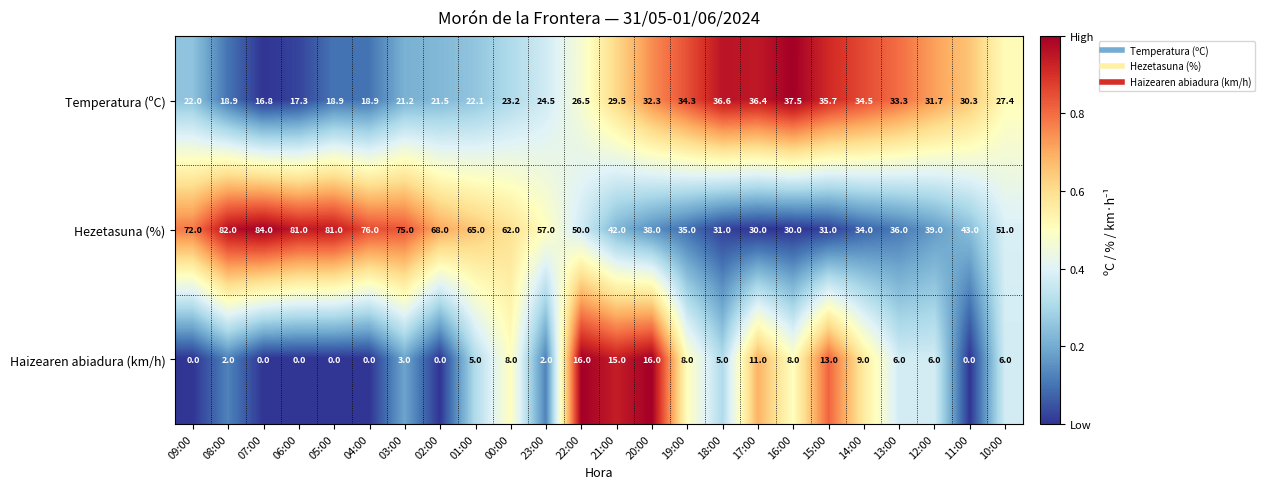

Which series has the largest range (max minus min)?

Hezetasuna (%)